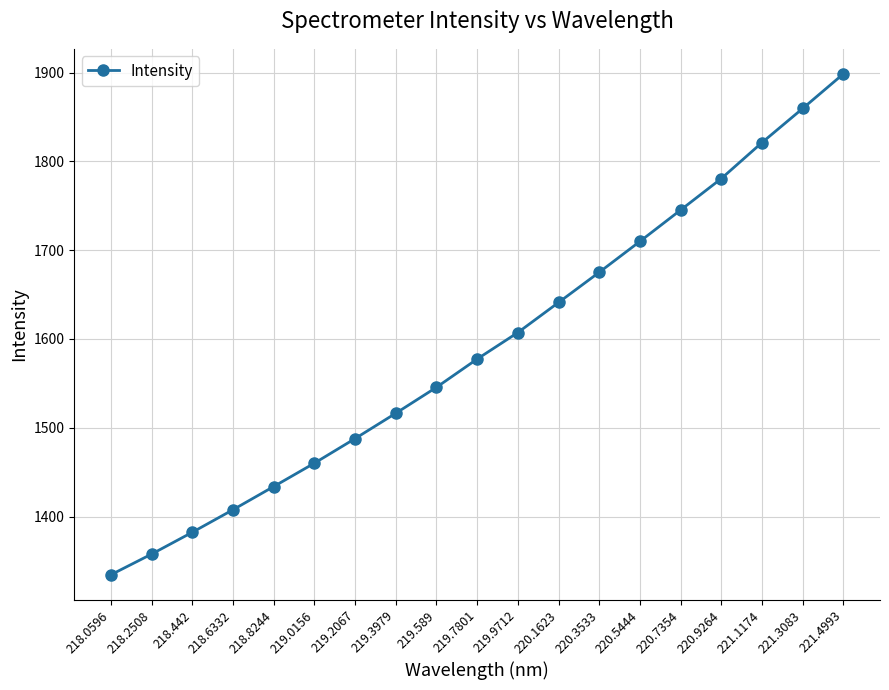

The value at 218.2508 is 549.1. True or false?

False